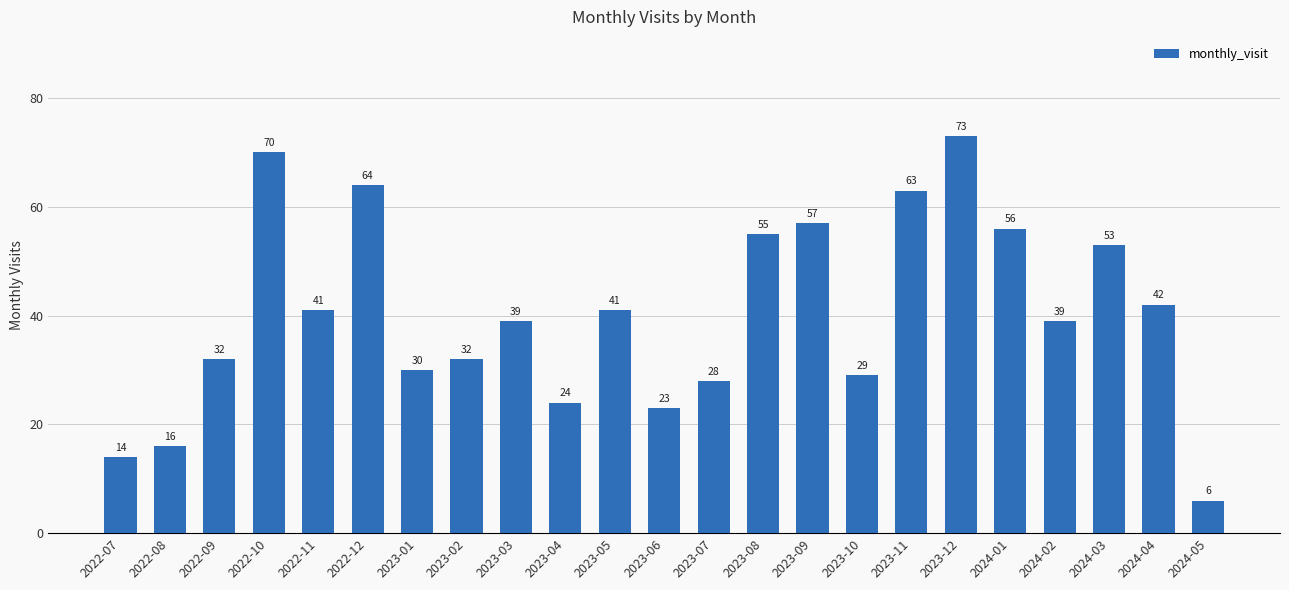

What is the difference between the maximum and second lowest values?

59